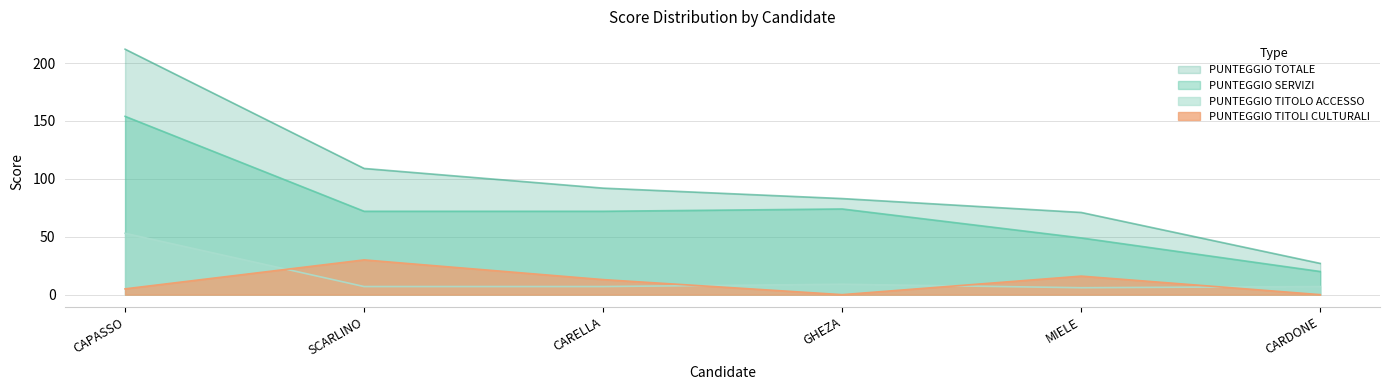

The value of PUNTEGGIO TOTALE at CARELLA is 157. True or false?

False